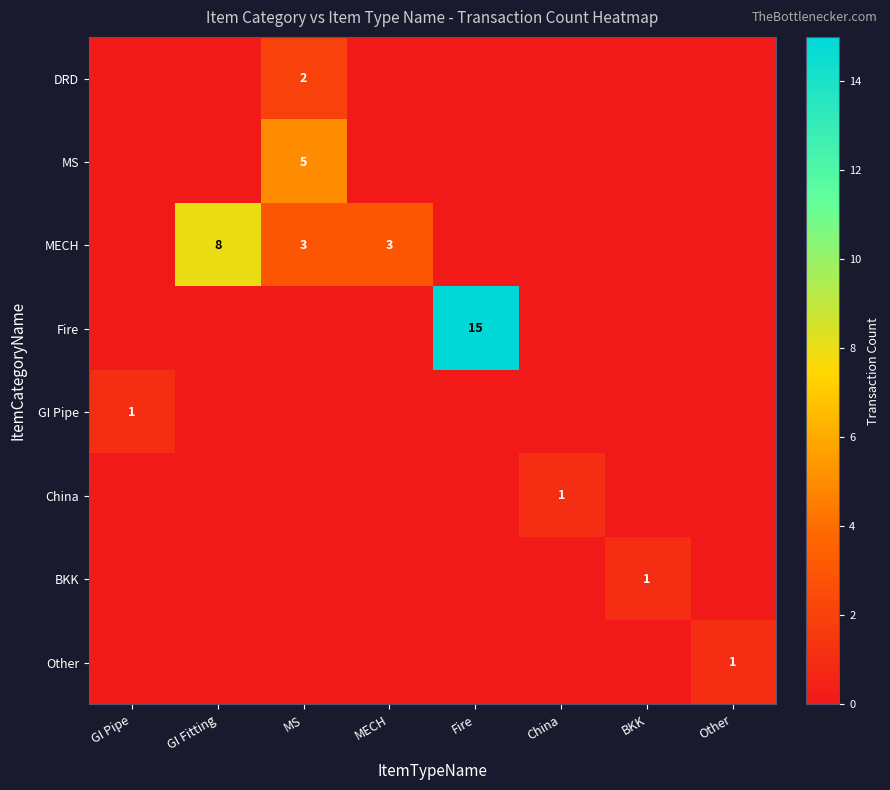

Between MECH and Fire, which is larger?

MECH